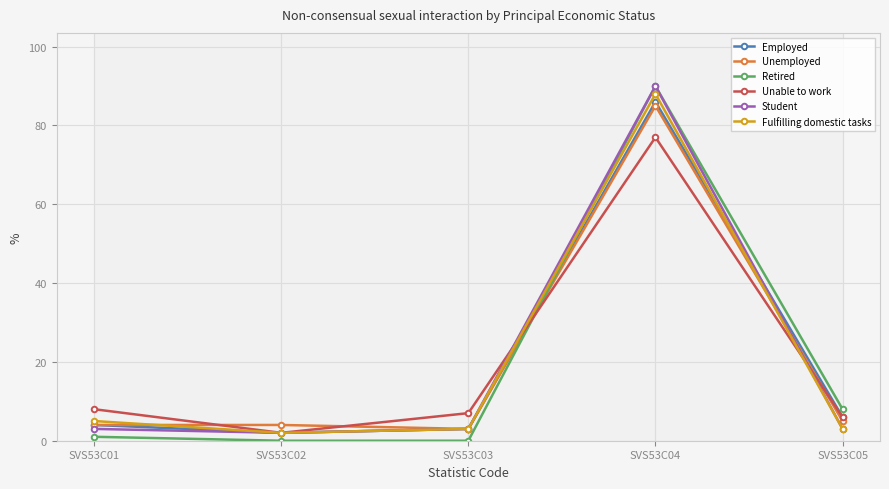

In Student, how many points are lower than both neighbors (excluding endpoints)?

1